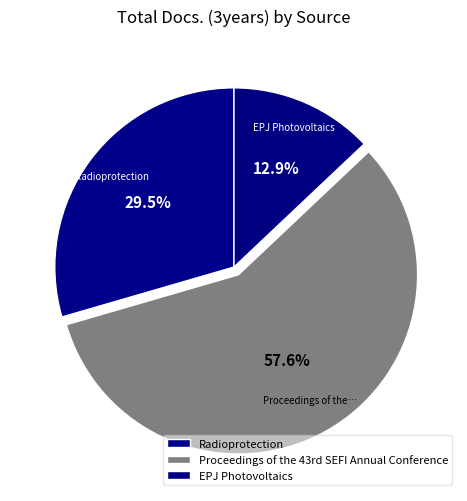

What is the smallest slice in the pie chart?

EPJ Photovoltaics